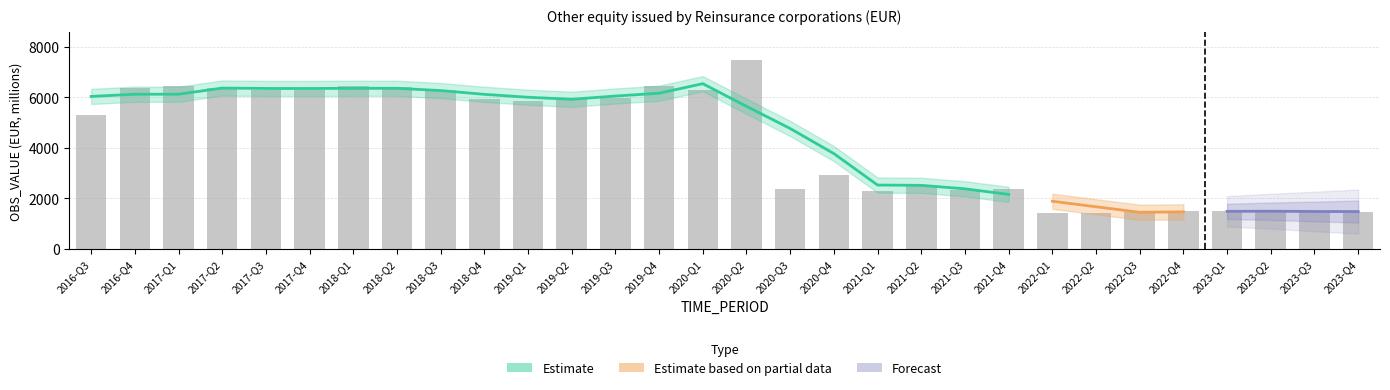

Which has a higher value, 2021-Q3 or 2020-Q4?

2020-Q4